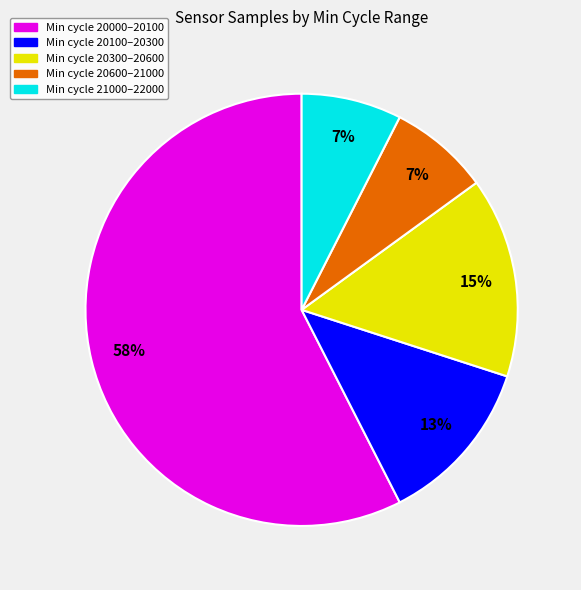

Does any single category account for the majority?

Yes